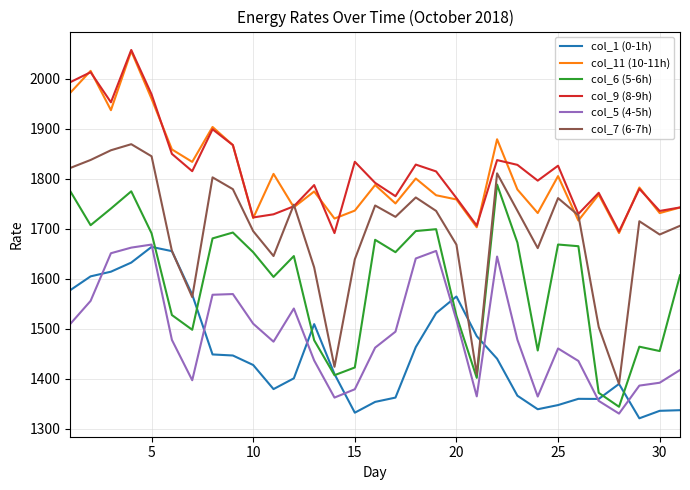

What is the greatest value displayed?

2057.4